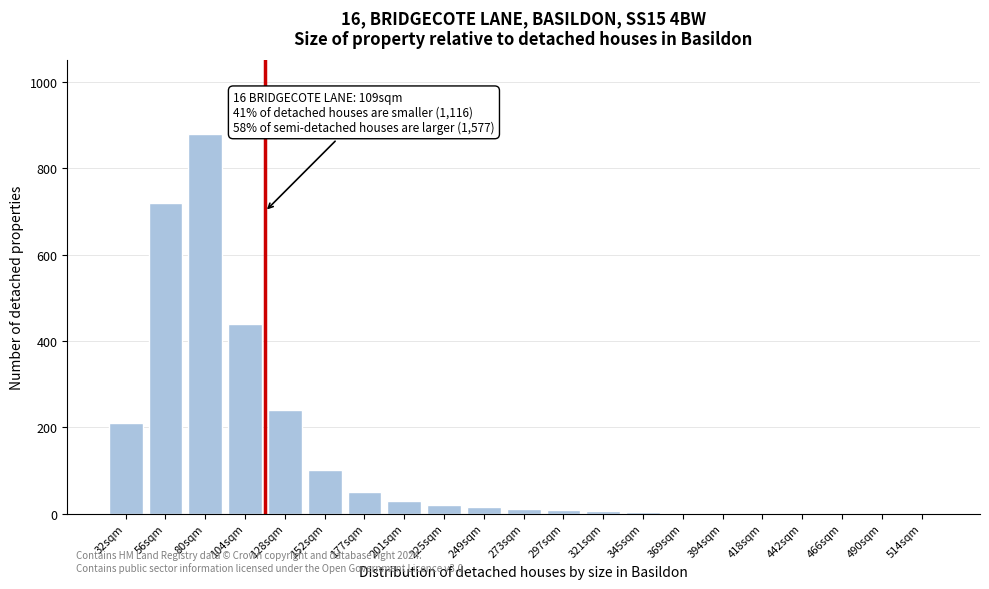

The chart shows a value of 0 at 490sqm. True or false?

True